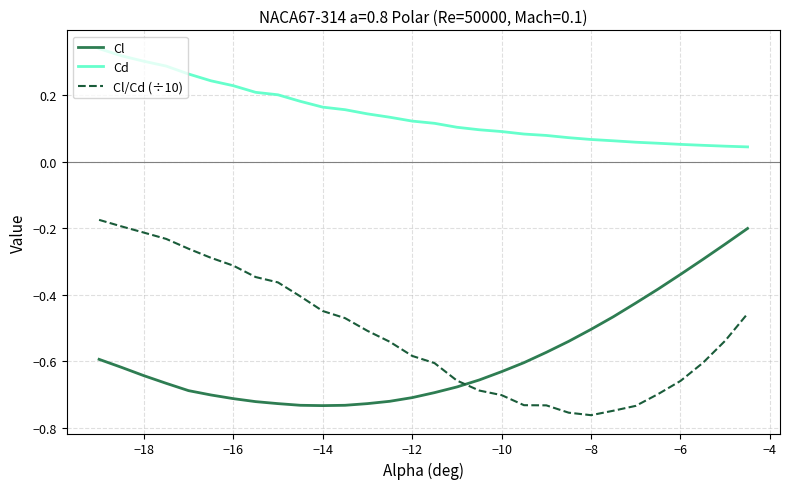

What is the difference between the maximum and minimum values in the Cl/Cd (÷10) series?

0.6